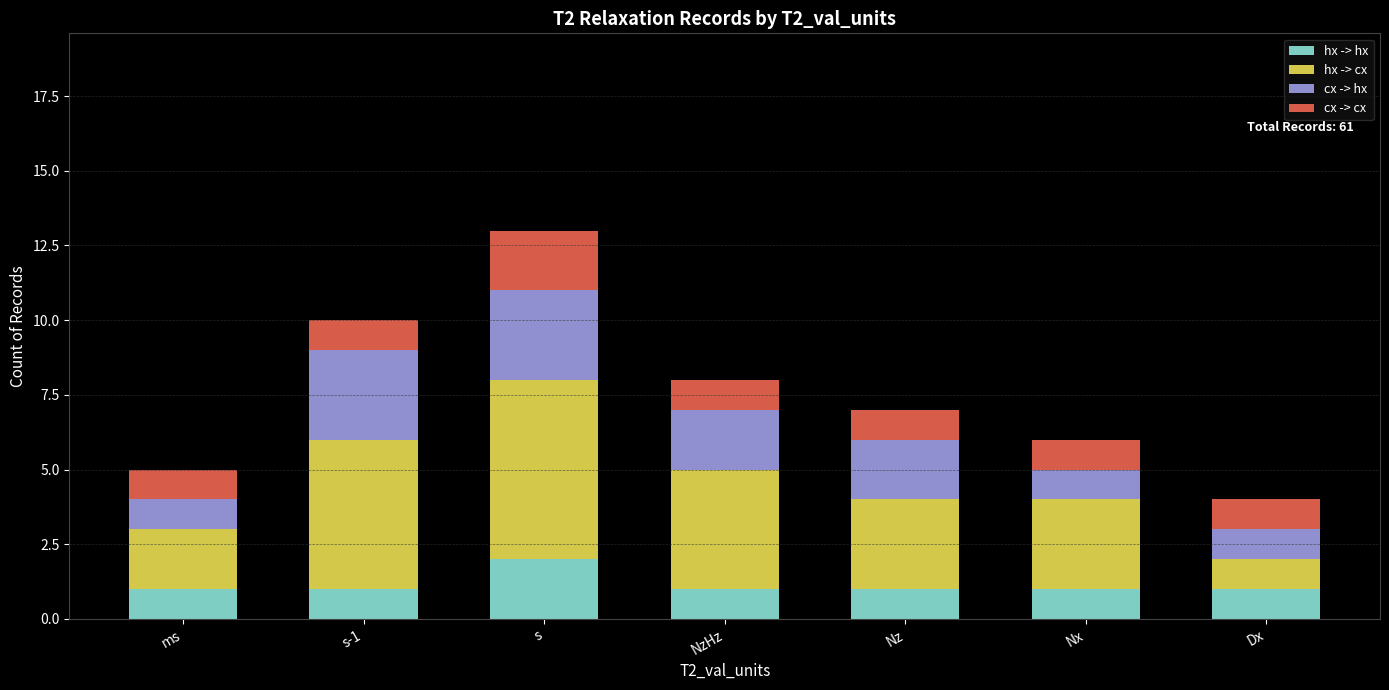

At which category is the sum across all series the highest?

s